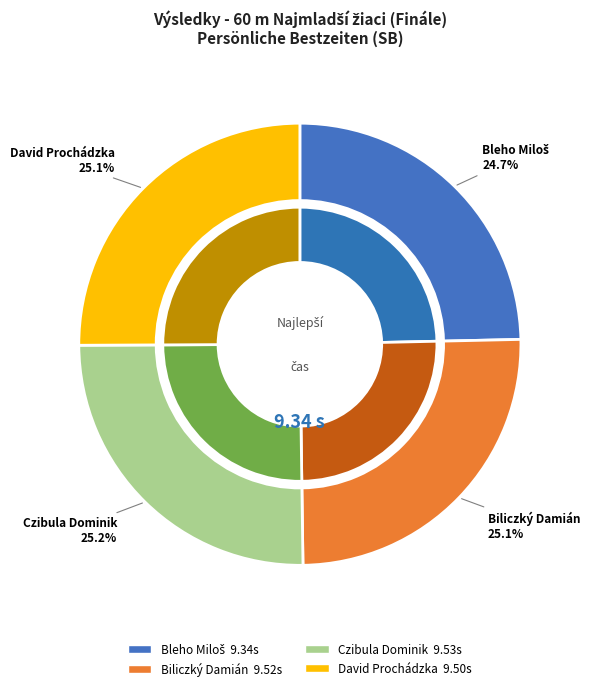

How many segments does this pie chart have?

4